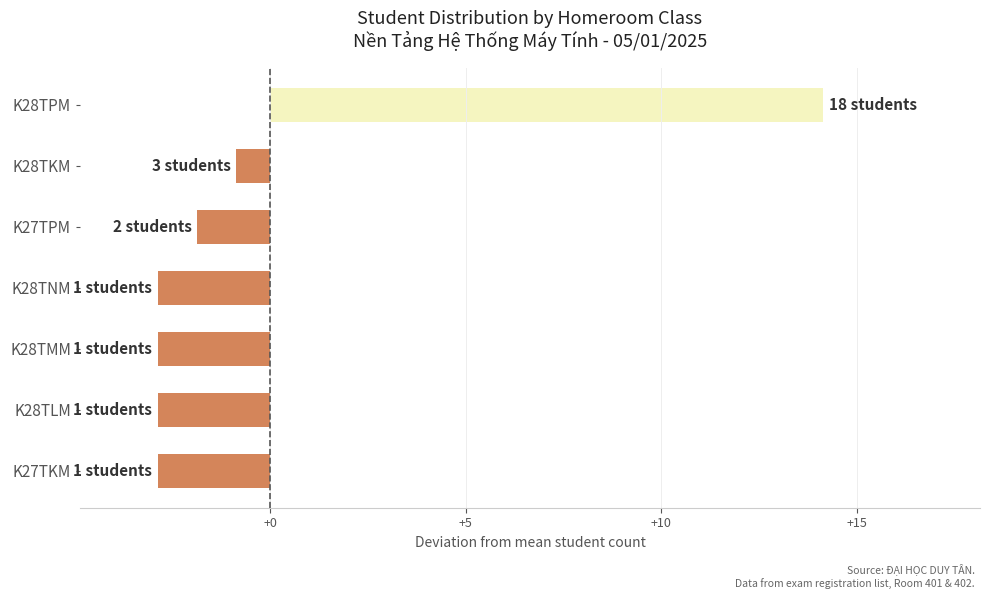

Is it true that the value at K28TMM is -2.9?

True